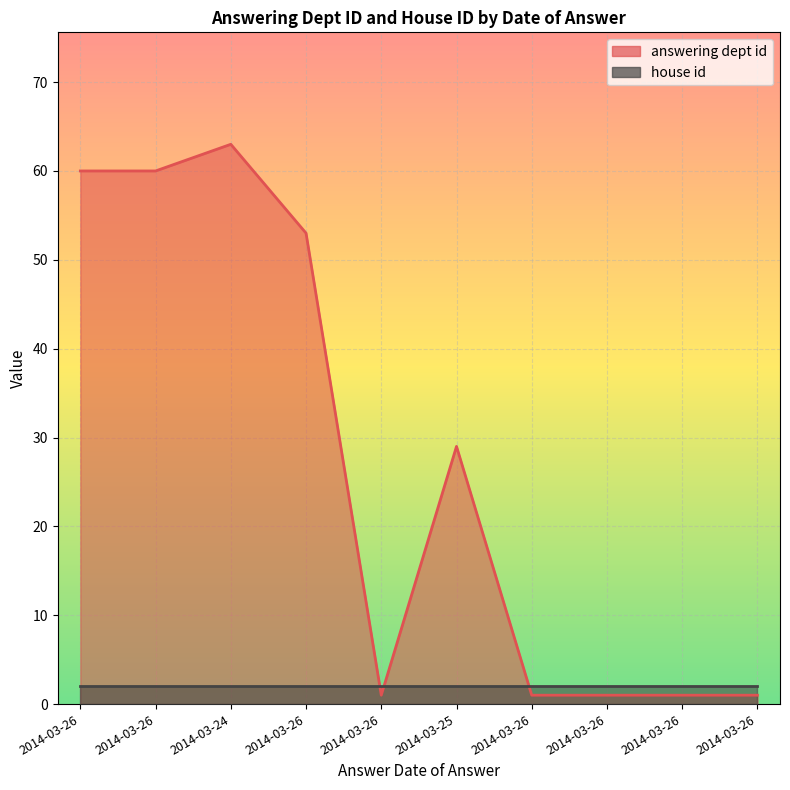

At which category does the chart reach its minimum across all series?

2014-03-26